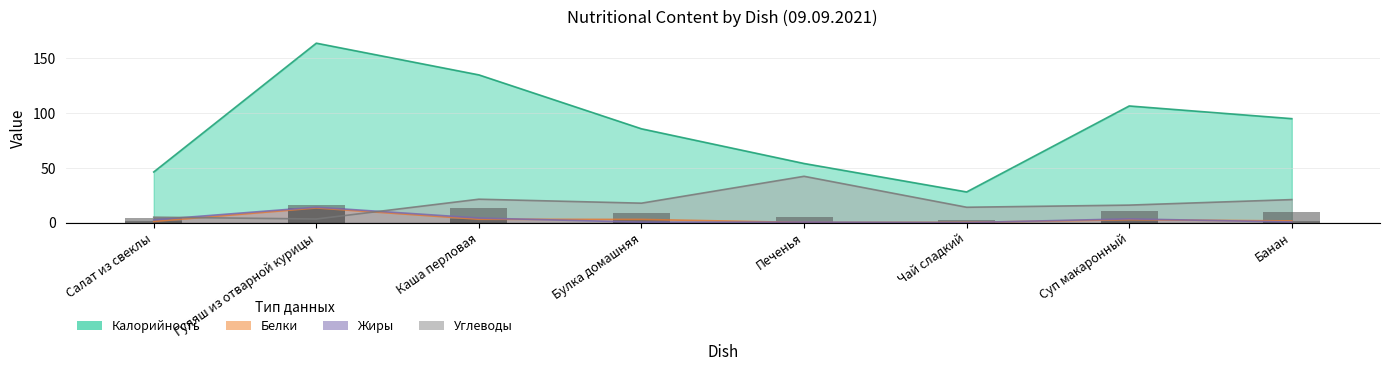

Where does the Калорийность (bar) series first go above 9?

Гуляш из отварной курицы